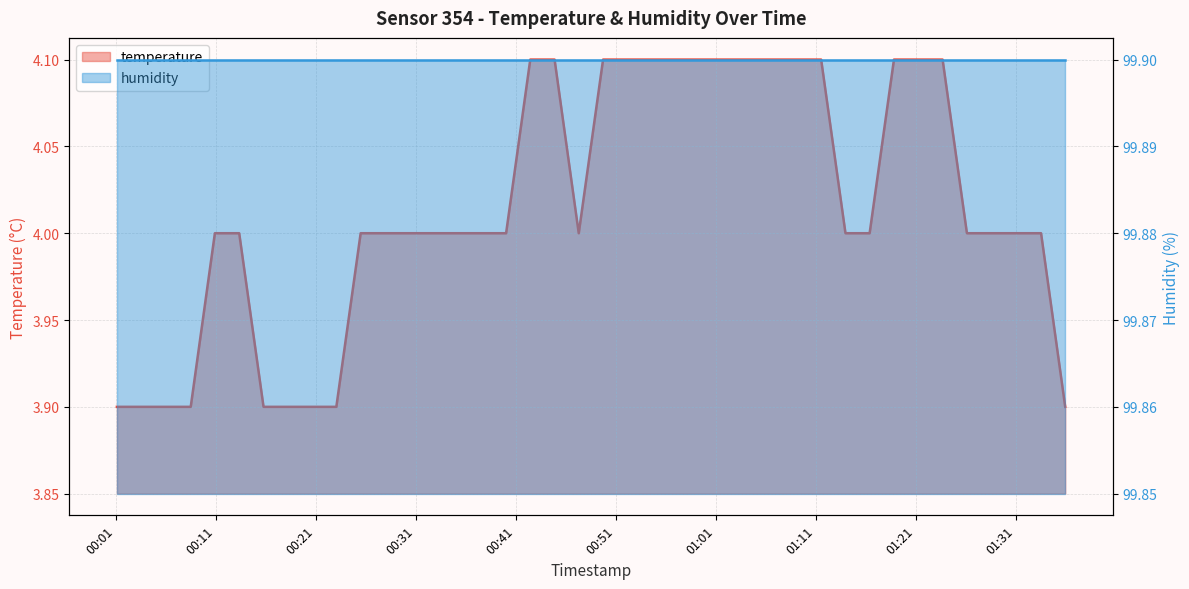

Reading right to left, transcribe all the data shown in this chart.

2023-01-23T01:35:57=3.9	2023-01-23T01:33:32=4.0	2023-01-23T01:31:06=4.0	2023-01-23T01:28:34=4.0	2023-01-23T01:26:07=4.0	2023-01-23T01:23:41=4.1	2023-01-23T01:21:15=4.1	2023-01-23T01:18:49=4.1	2023-01-23T01:16:23=4.0	2023-01-23T01:13:58=4.0	2023-01-23T01:11:32=4.1	2023-01-23T01:09:06=4.1	2023-01-23T01:06:41=4.1	2023-01-23T01:04:16=4.1	2023-01-23T01:01:50=4.1	2023-01-23T00:59:25=4.1	2023-01-23T00:56:59=4.1	2023-01-23T00:54:34=4.1	2023-01-23T00:52:08=4.1	2023-01-23T00:49:43=4.1	2023-01-23T00:47:17=4.0	2023-01-23T00:44:52=4.1	2023-01-23T00:42:26=4.1	2023-01-23T00:40:01=4.0	2023-01-23T00:37:35=4.0	2023-01-23T00:35:10=4.0	2023-01-23T00:32:44=4.0	2023-01-23T00:30:19=4.0	2023-01-23T00:27:53=4.0	2023-01-23T00:25:28=4.0	2023-01-23T00:23:02=3.9	2023-01-23T00:20:37=3.9	2023-01-23T00:18:10=3.9	2023-01-23T00:15:45=3.9	2023-01-23T00:13:19=4.0	2023-01-23T00:10:53=4.0	2023-01-23T00:08:28=3.9	2023-01-23T00:06:02=3.9	2023-01-23T00:03:31=3.9	2023-01-23T00:01:05=3.9